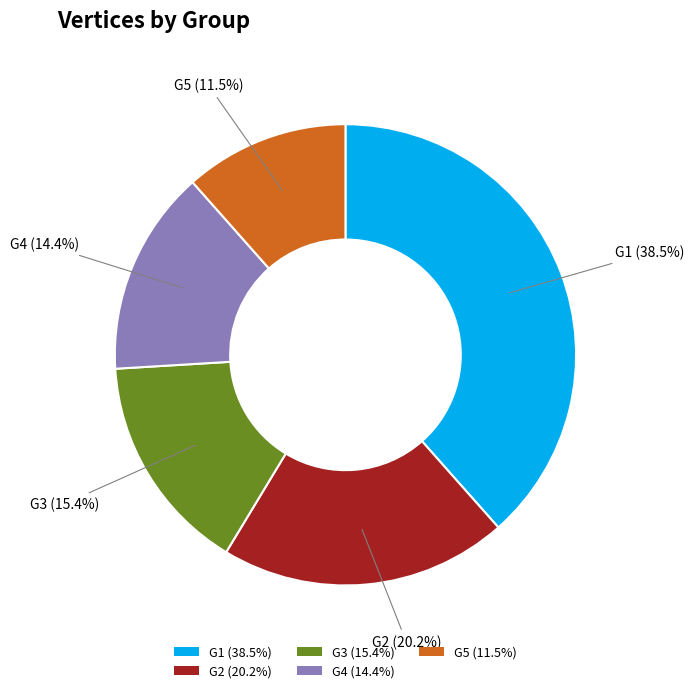

Is it true that G4 is 27% of the pie?

False